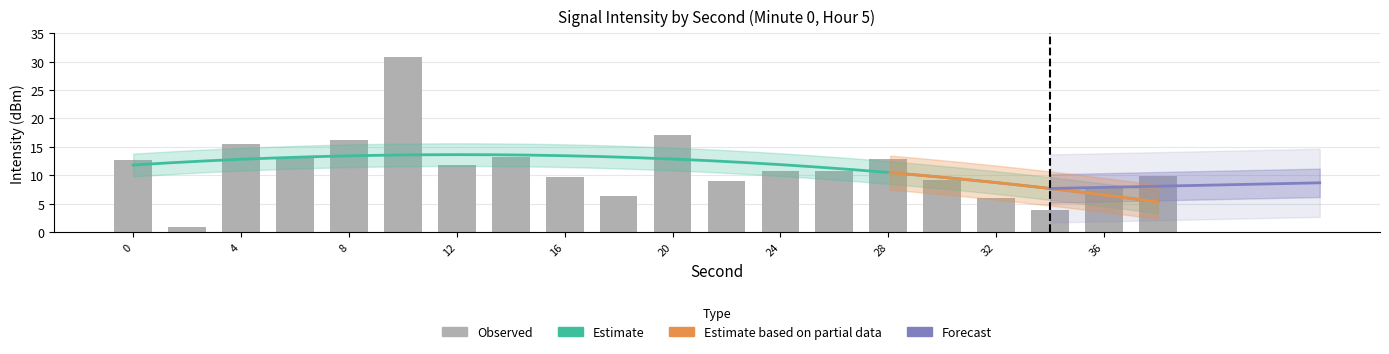

Reading left to right, list all the values displayed in this chart.

12.7	0.9	15.5	13.2	16.2	30.9	11.7	13.3	9.8	6.2	17.1	9.0	10.7	10.7	12.9	9.2	6.0	3.9	7.7	9.9